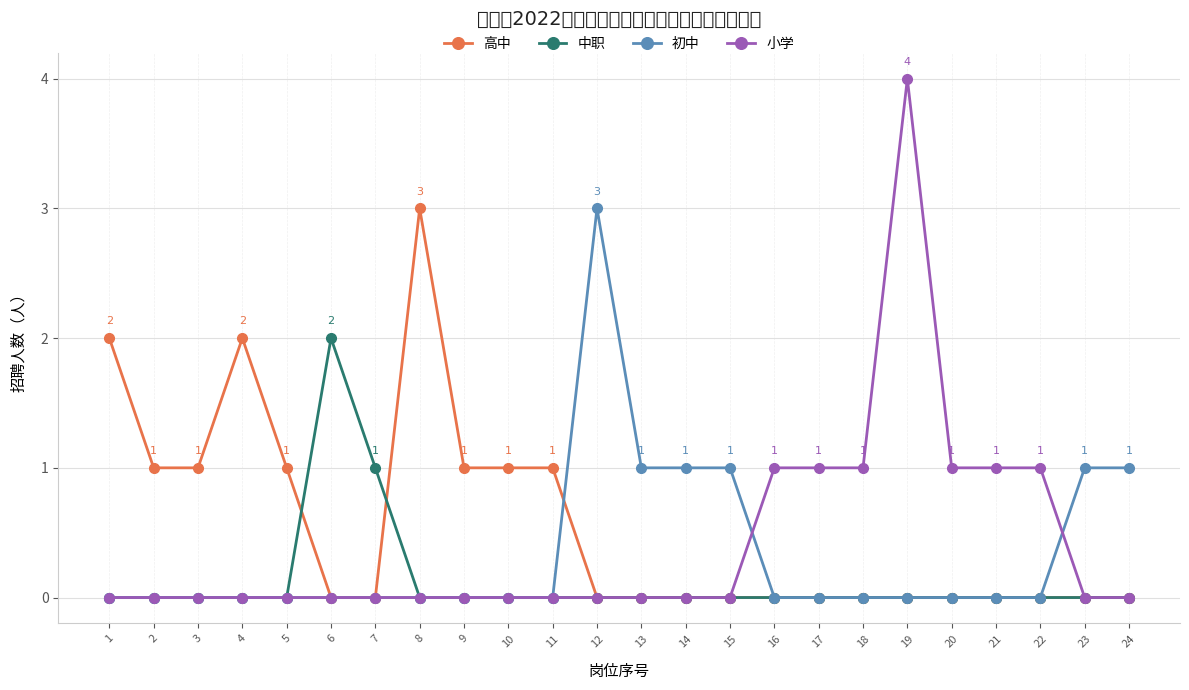

Is the value of 中职 at 3 greater than the value of 小学 at 19?

No